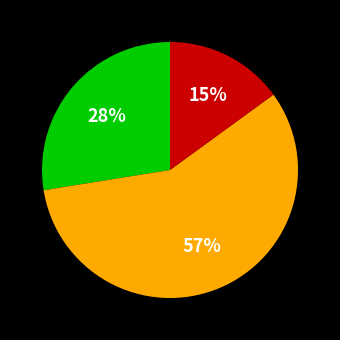

To the nearest percent, what is the average slice percentage?

33%